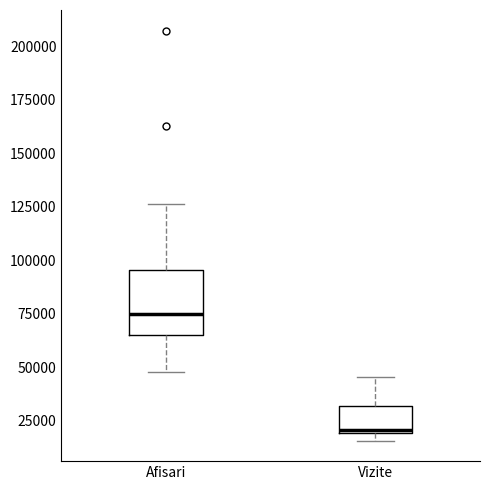

Which box is the tallest, from its lower edge to its upper edge?

Afisari